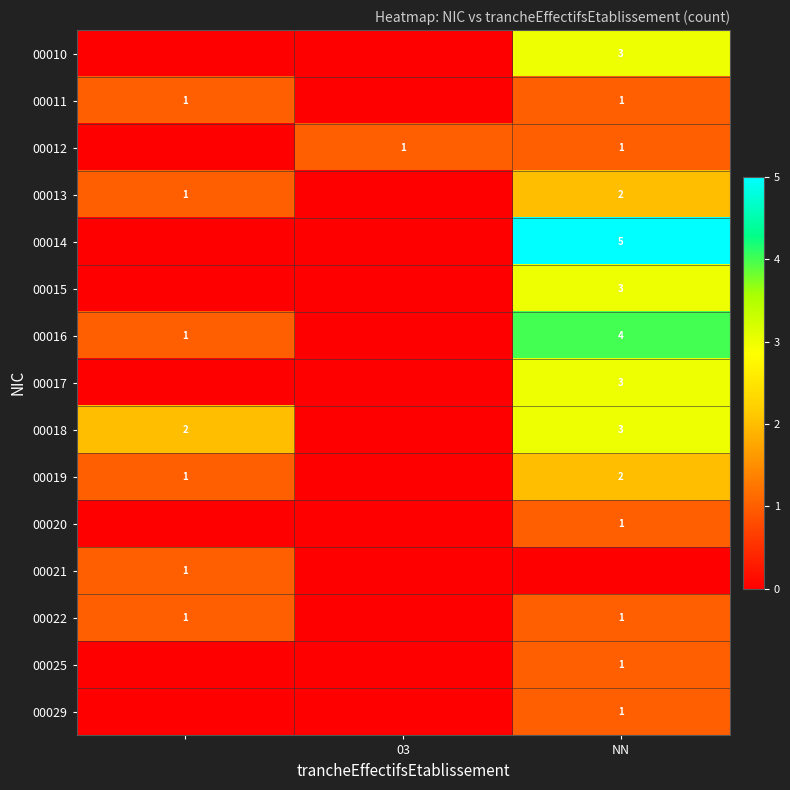

The value of 00022 at NN is 1. True or false?

True